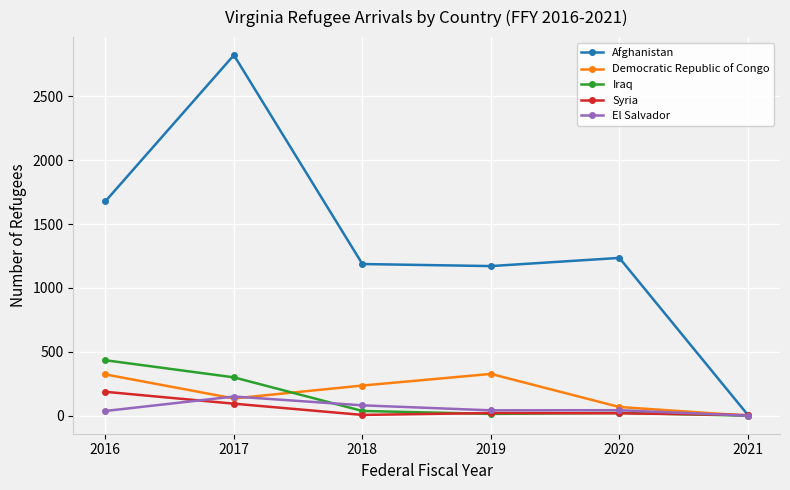

How many data points in El Salvador are less than 43?

3